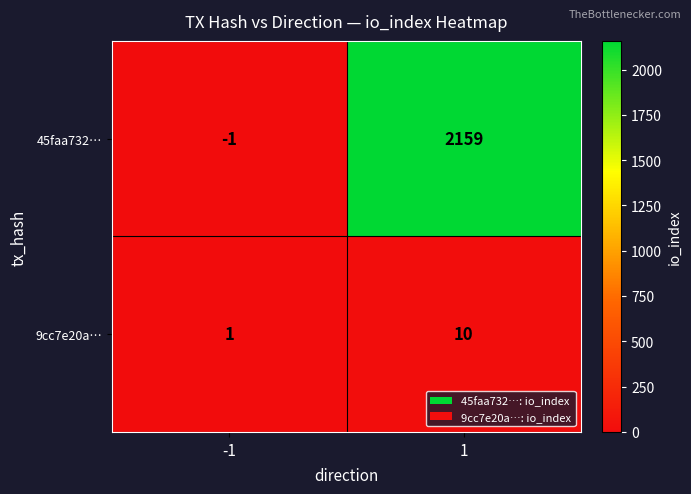

Which series has the widest spread of values?

45faa732…